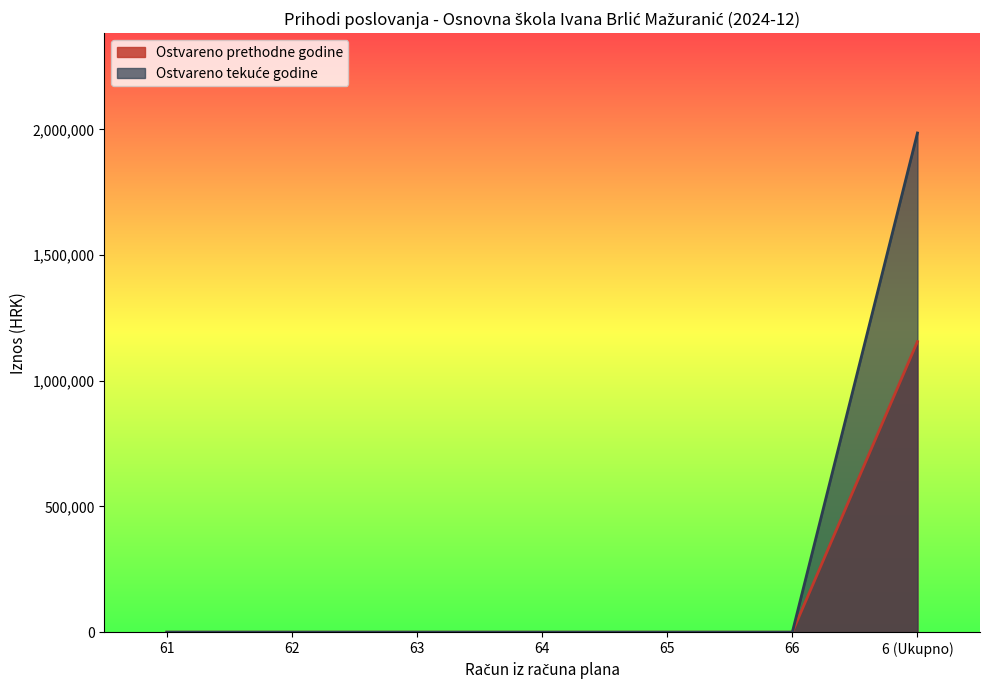

Where is the first local maximum for Ostvareno u izvještajnom razdoblju prethodne godine?

6 - PRIHODI POSLOVANJA